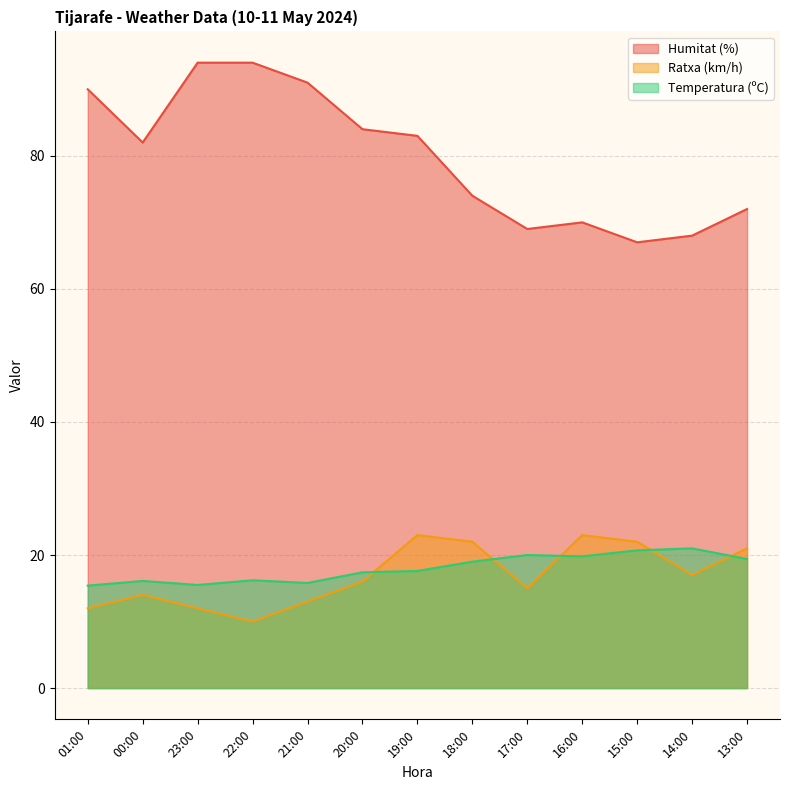

True or false: Humitat (%) and Temperatura (ºC) intersect in this chart.

False